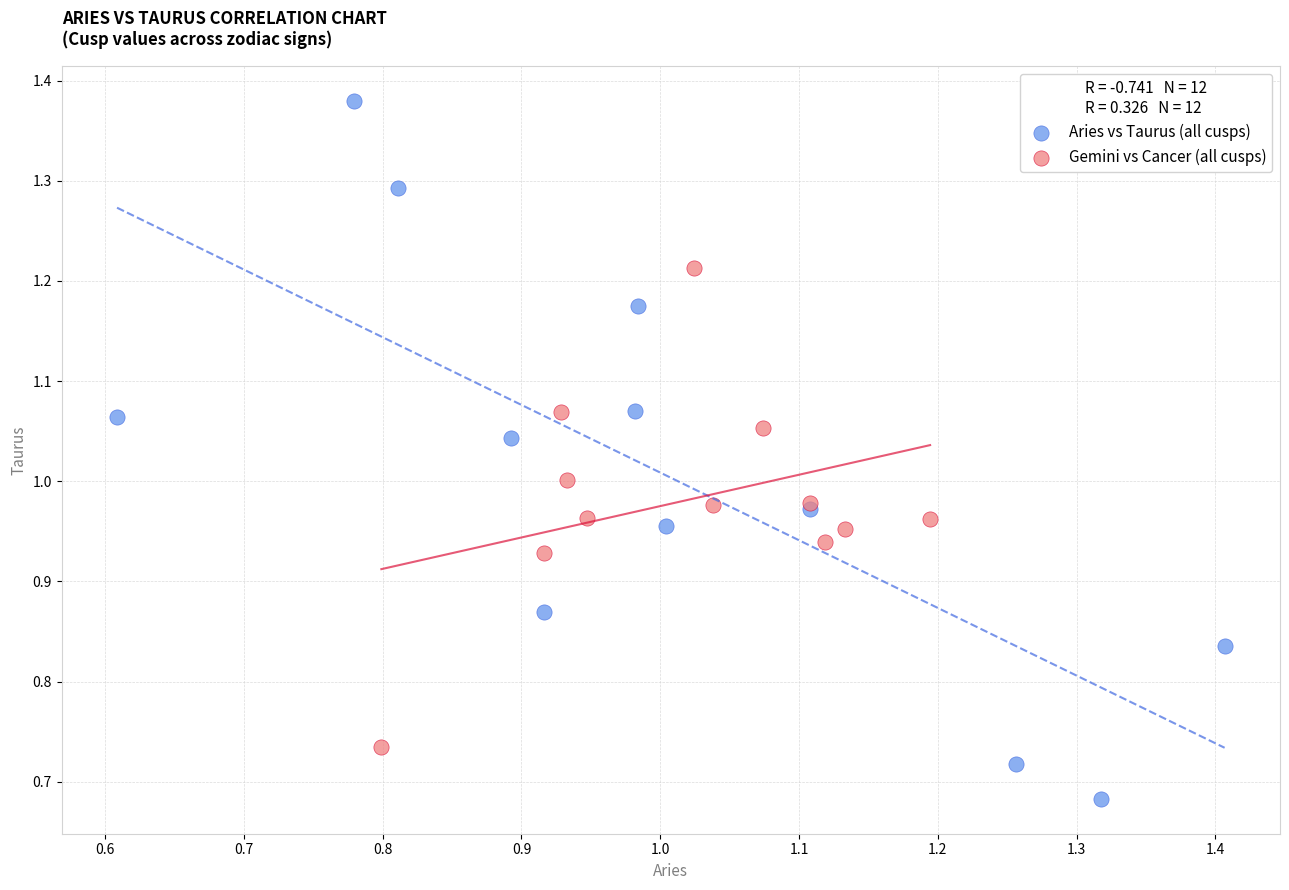

Which series contains the highest Y value?

Aries vs Taurus (all cusps)